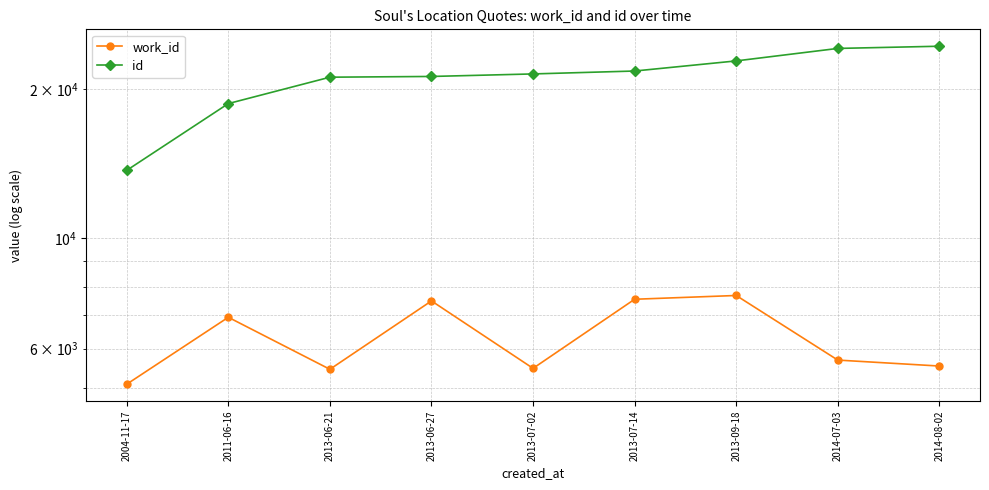

At which category is the sum across all series the highest?

2013-09-18